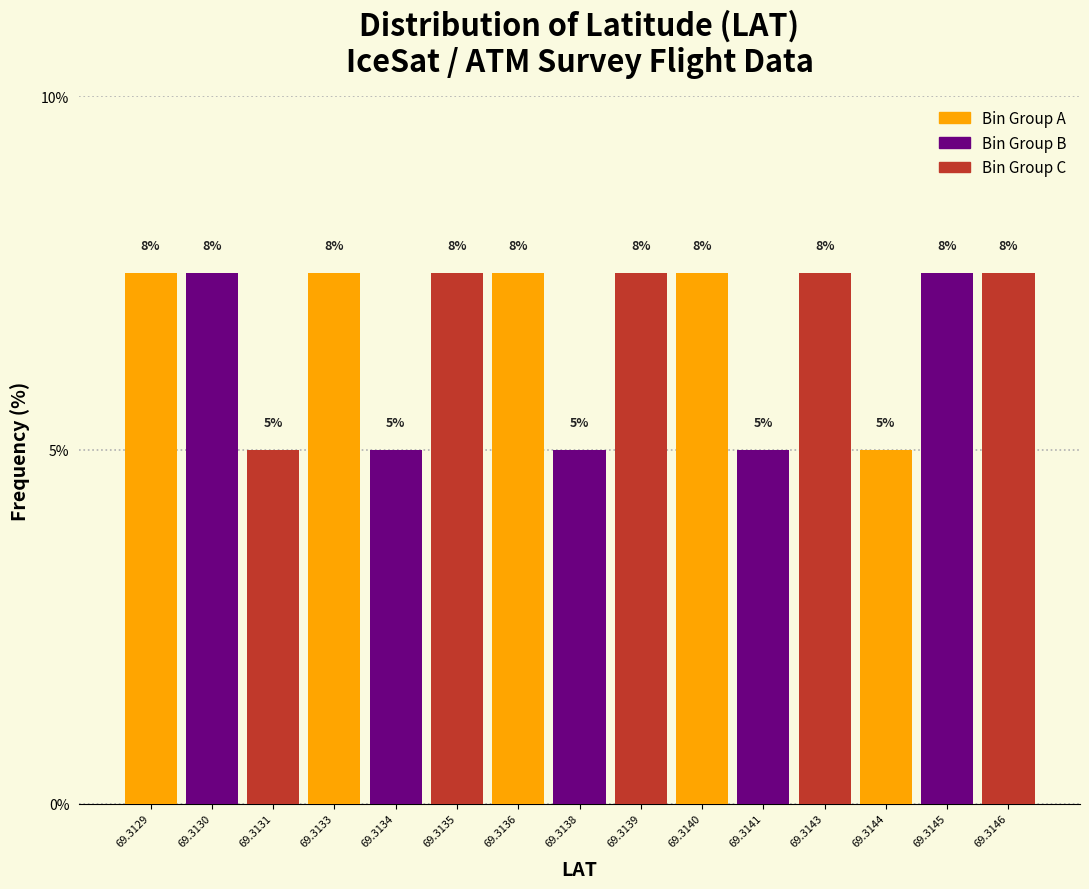

Are the bars horizontal?

No